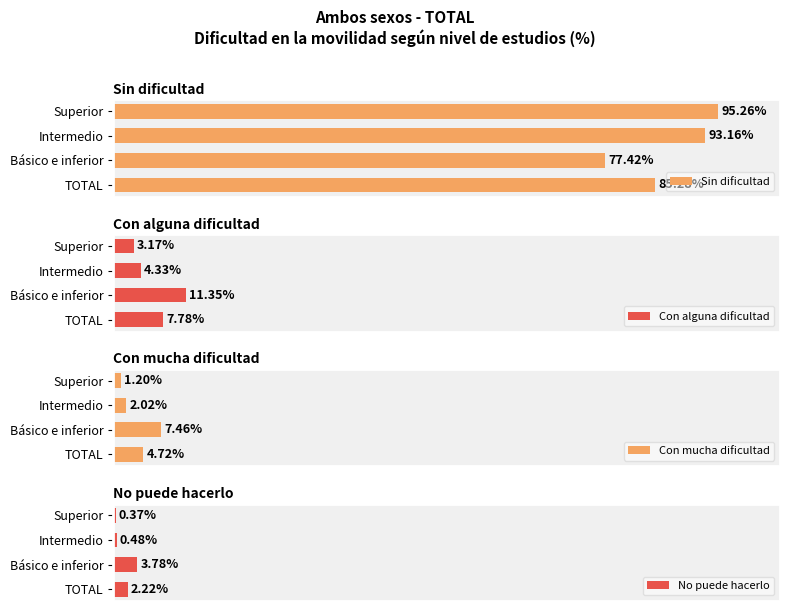

Which series has the largest total across all categories?

Sin dificultad